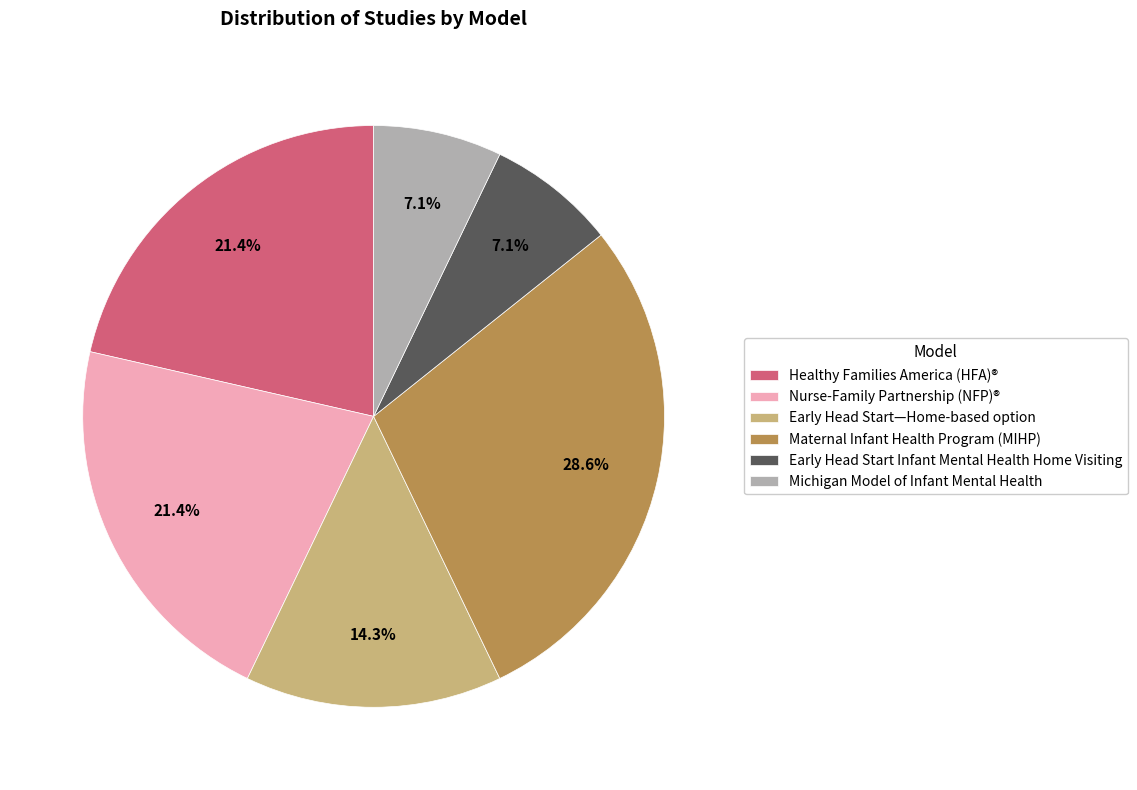

Combined, what portion of the pie is Maternal Infant Health Program (MIHP) and Early Head Start Infant Mental Health Home Visiting?

35.7%